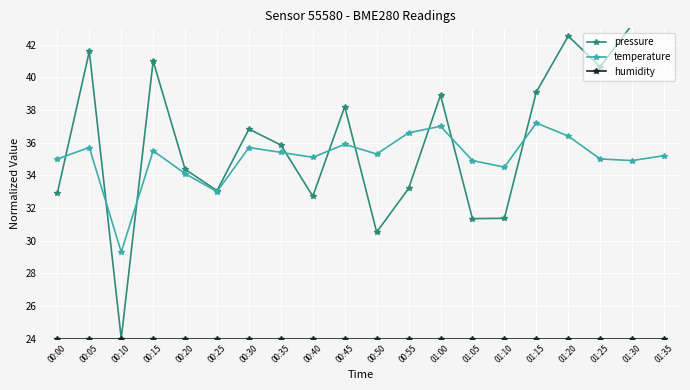

What is the difference between the pressure values at 00:55 and 00:25?

0.1